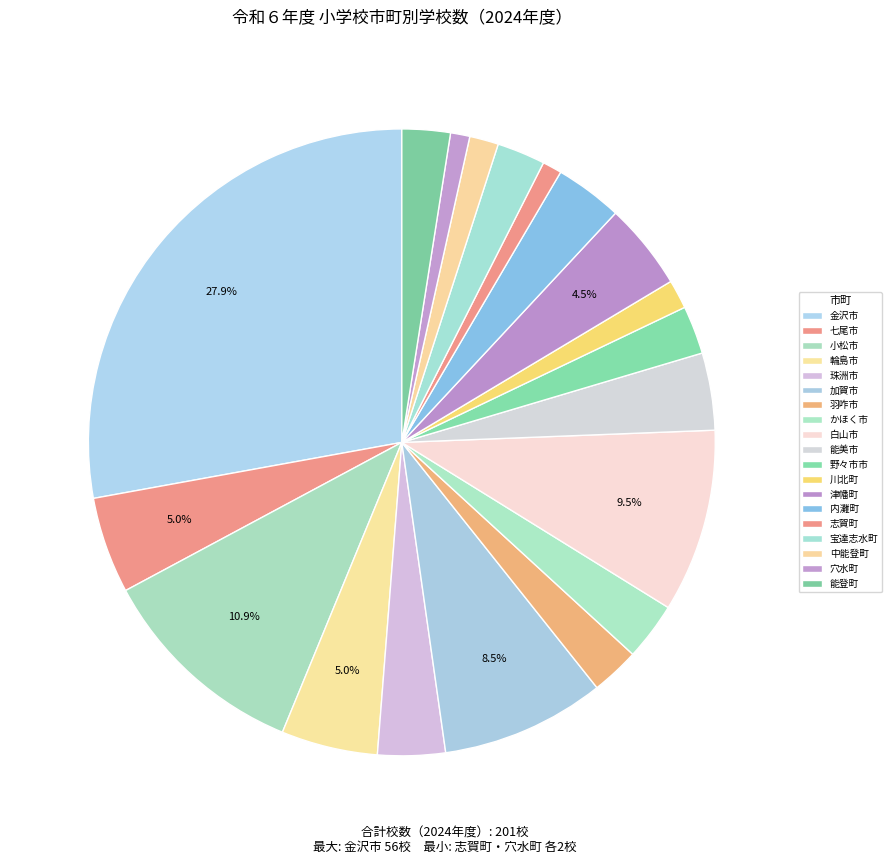

Which slice is the largest?

金沢市